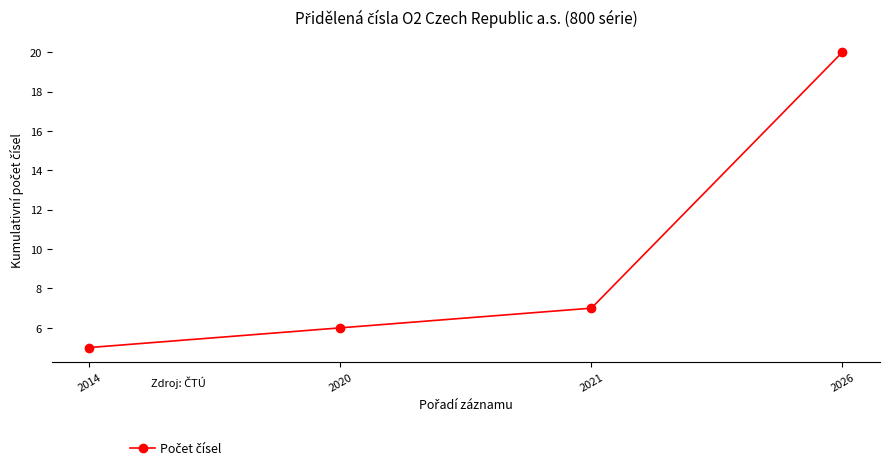

How many categories are shown in the chart?

4